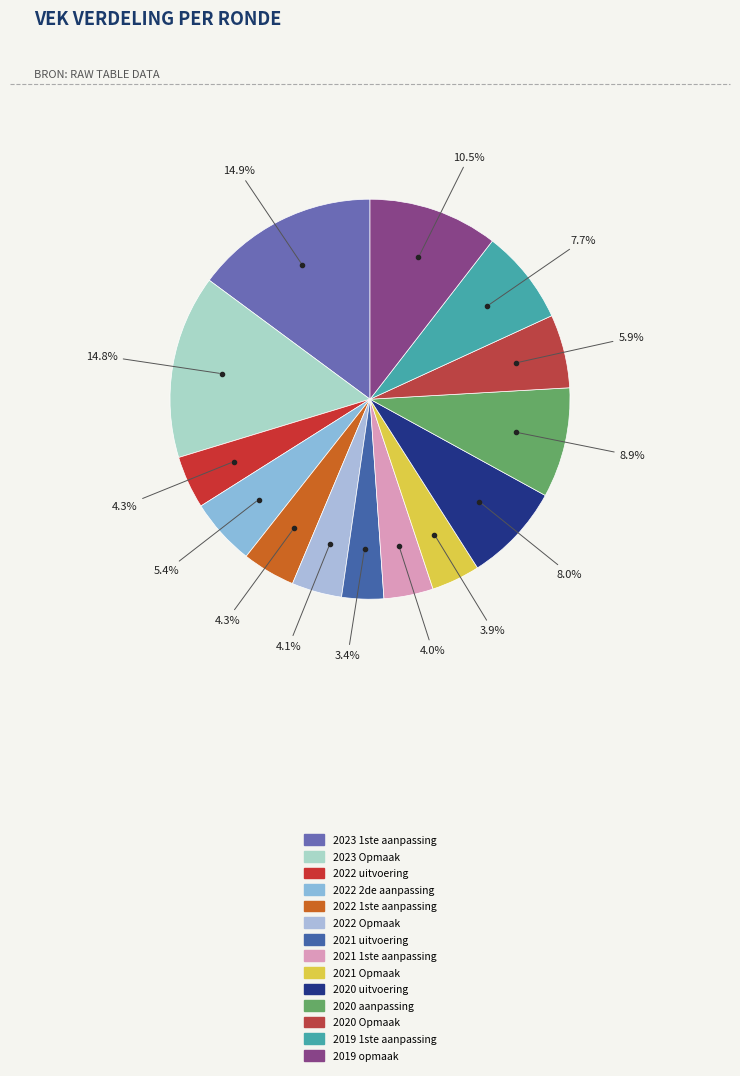

Approximately how many times larger is the value at 2021 uitvoering compared to 2022 Opmaak?

0.8